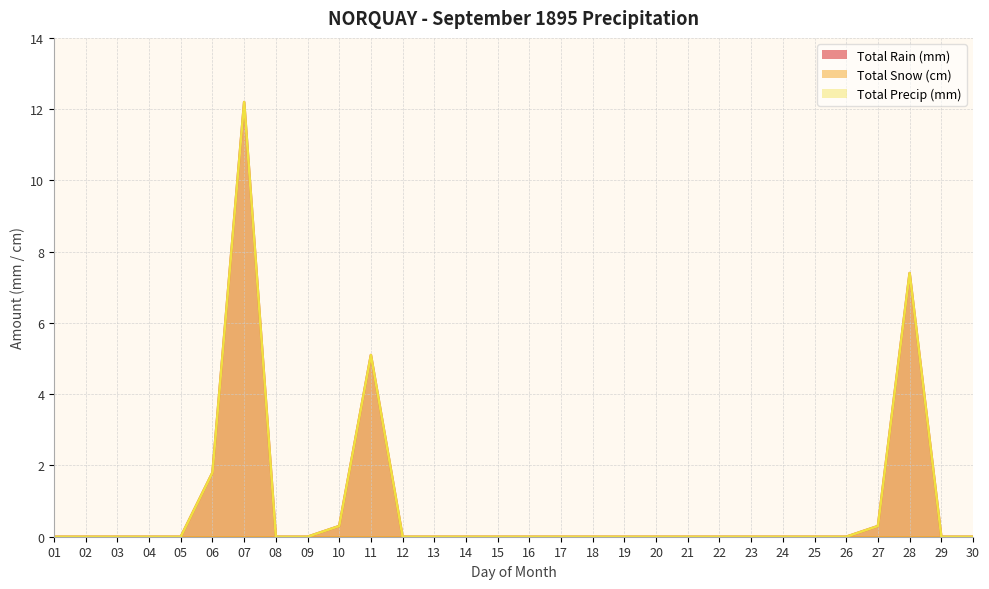

Which series has the largest total across all categories?

Total Rain (mm)